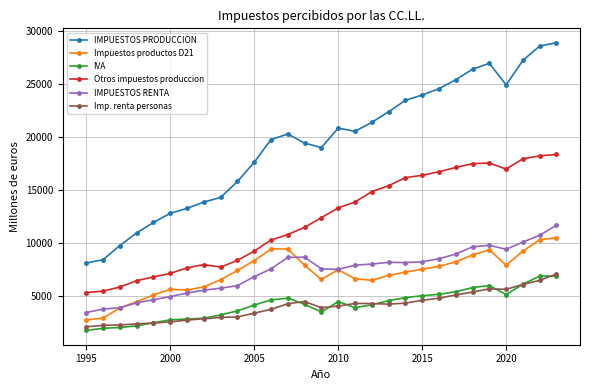

True or false: IMPUESTOS PRODUCCION has more than 1 points higher than both neighbors.

True